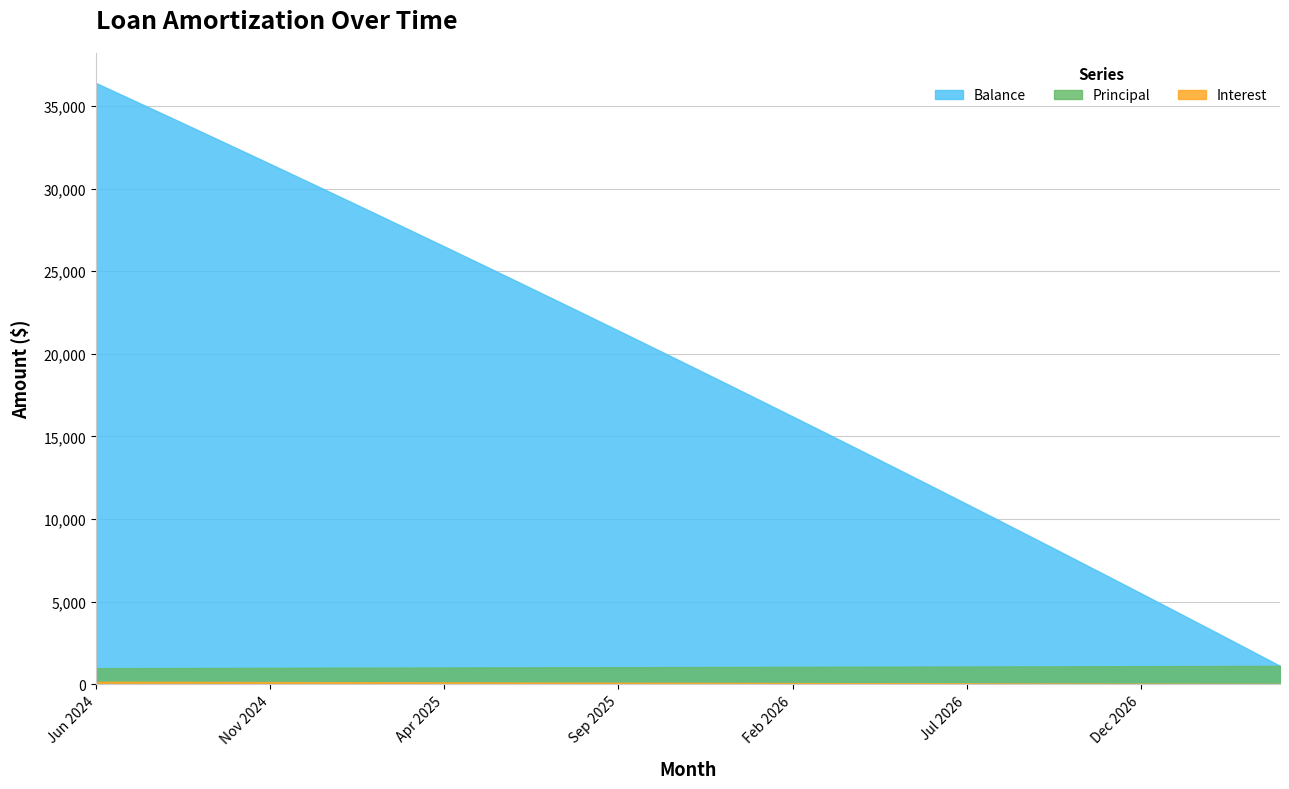

How many distinct data groups are displayed?

3